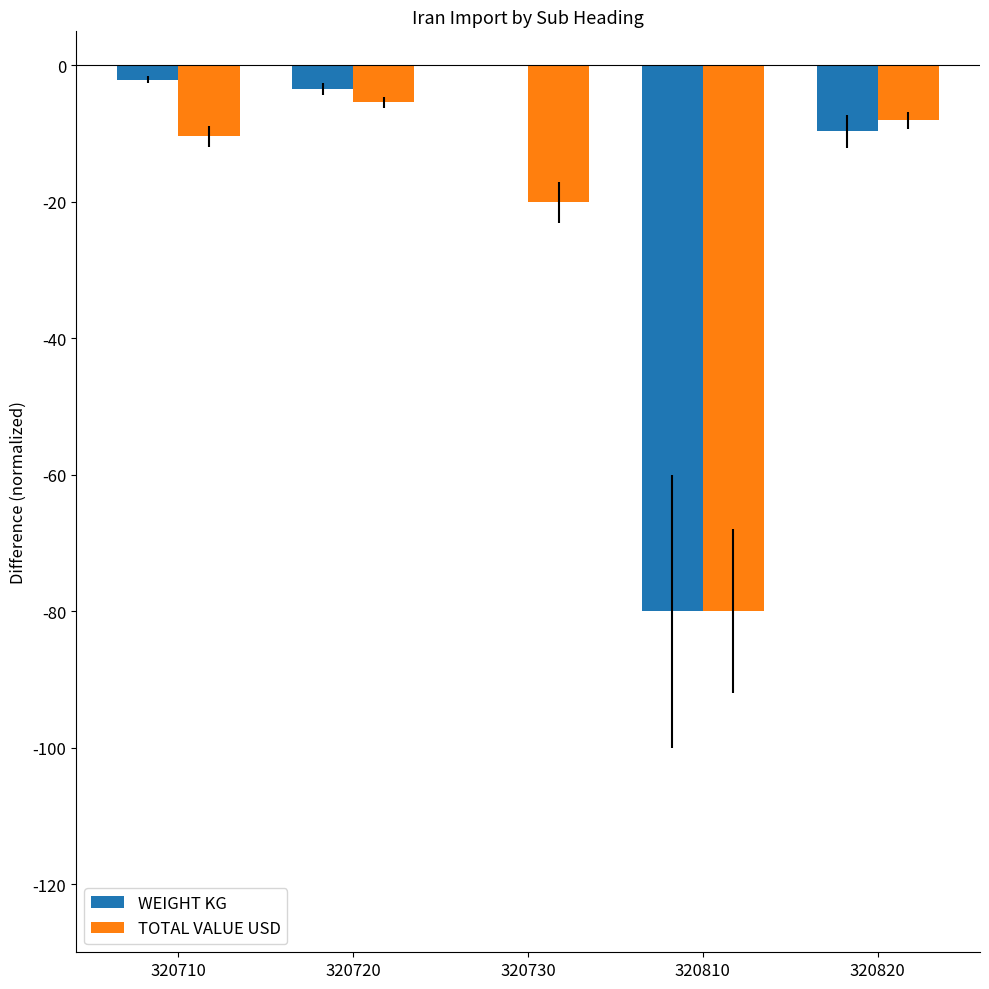

What is the sum of all TOTAL VALUE USD values?

-123.8